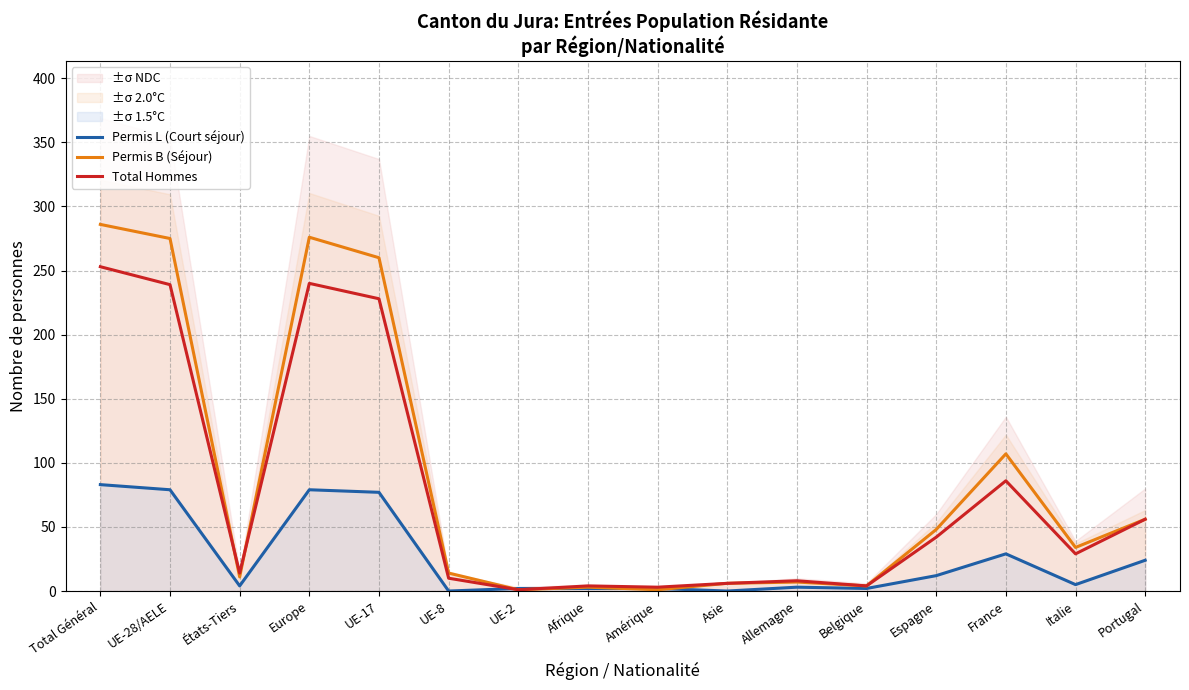

What is the label of the 5th point from the right?

Belgique